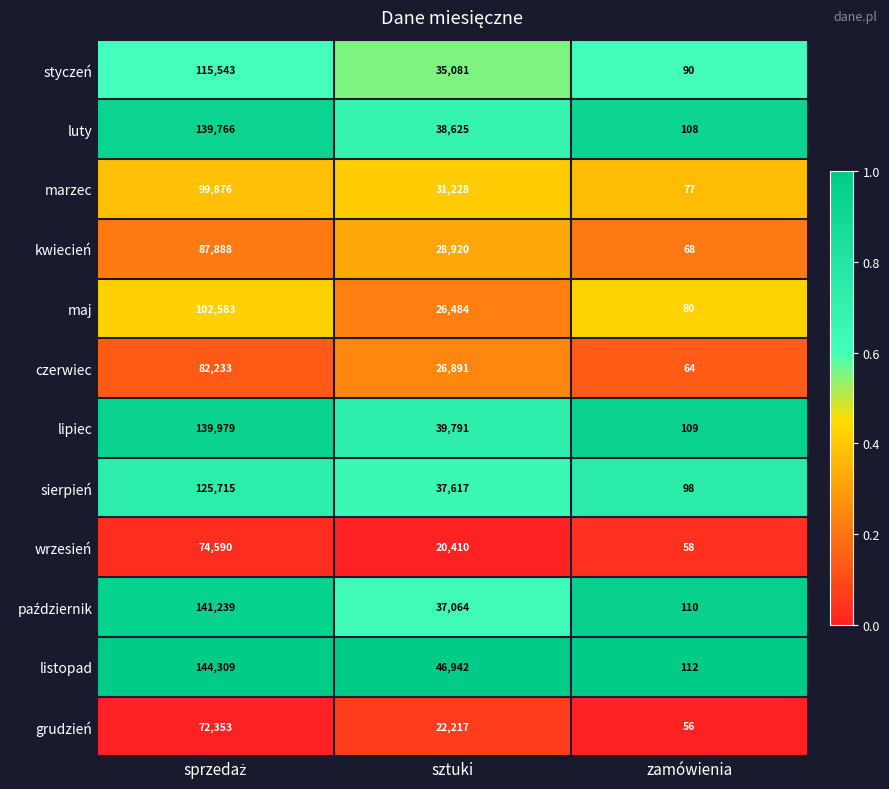

Which series has the largest total across all categories?

listopad